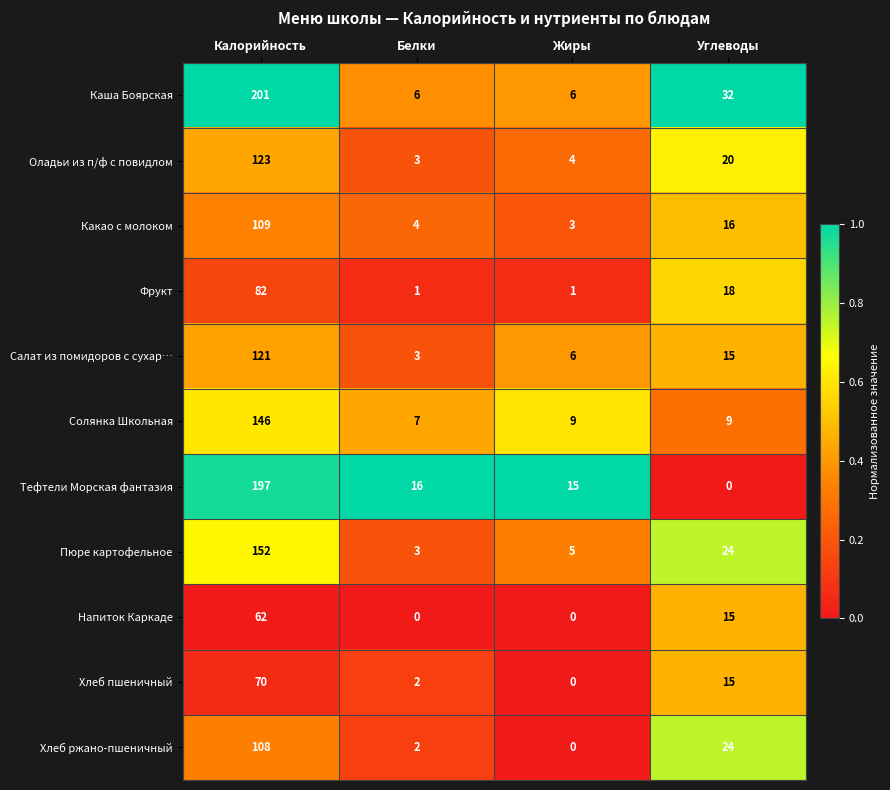

Between Белки and Жиры, which series saw the biggest shift?

Салат из помидоров с сухар…